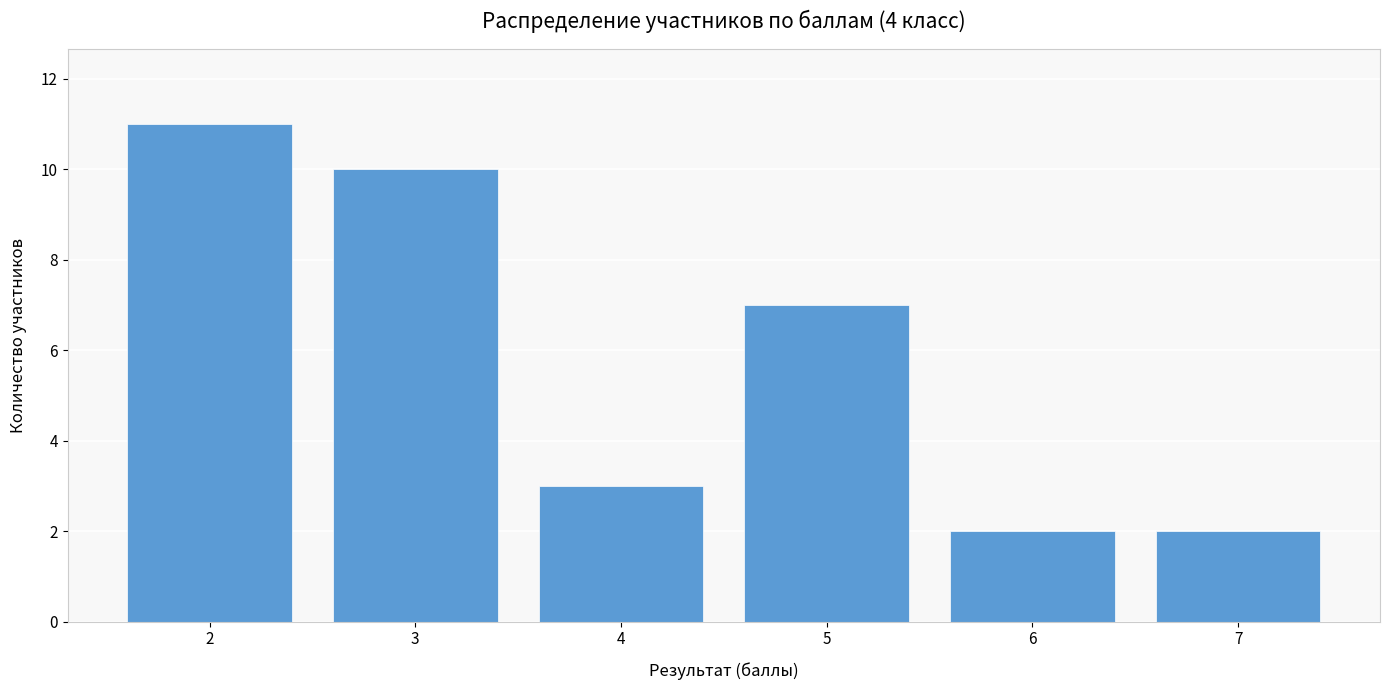

How many values are below 7?

3